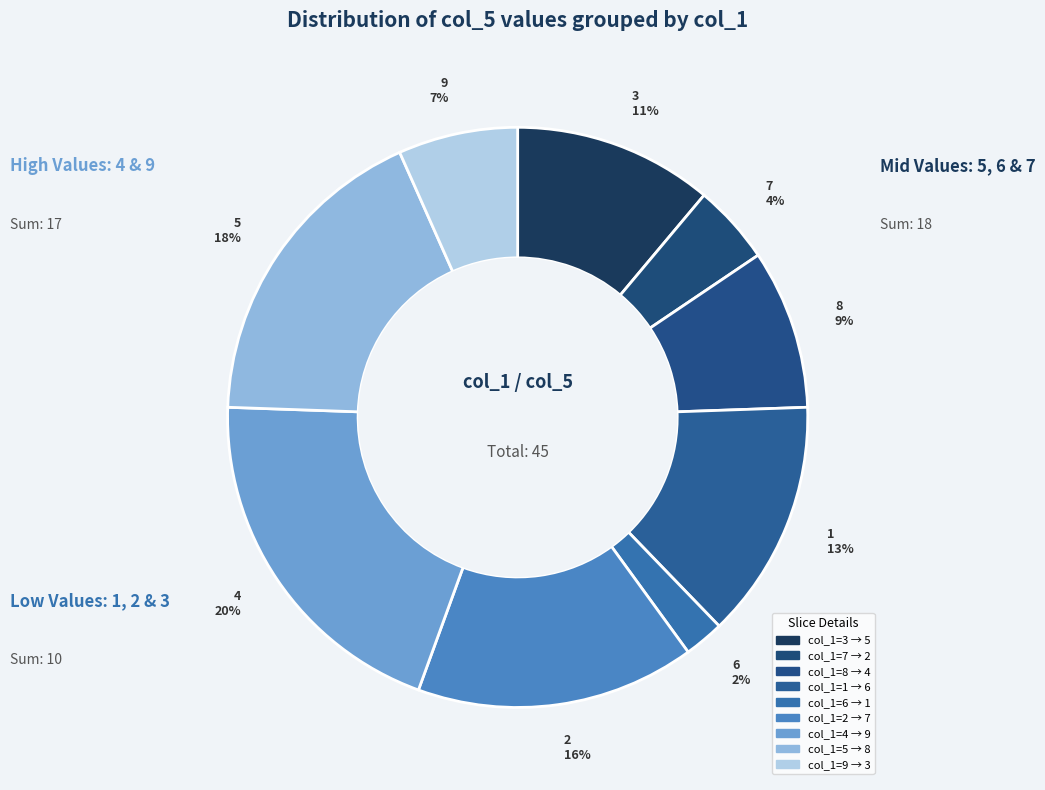

Count the number of slices in the pie.

9